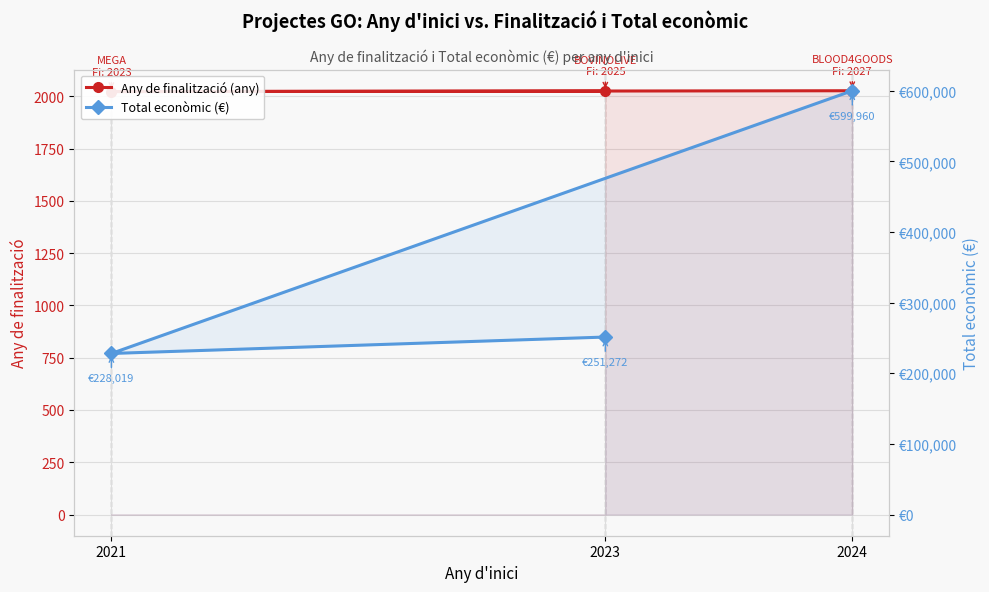

What are all the series names shown in the legend?

Any de finalització (any), Total econòmic (€)